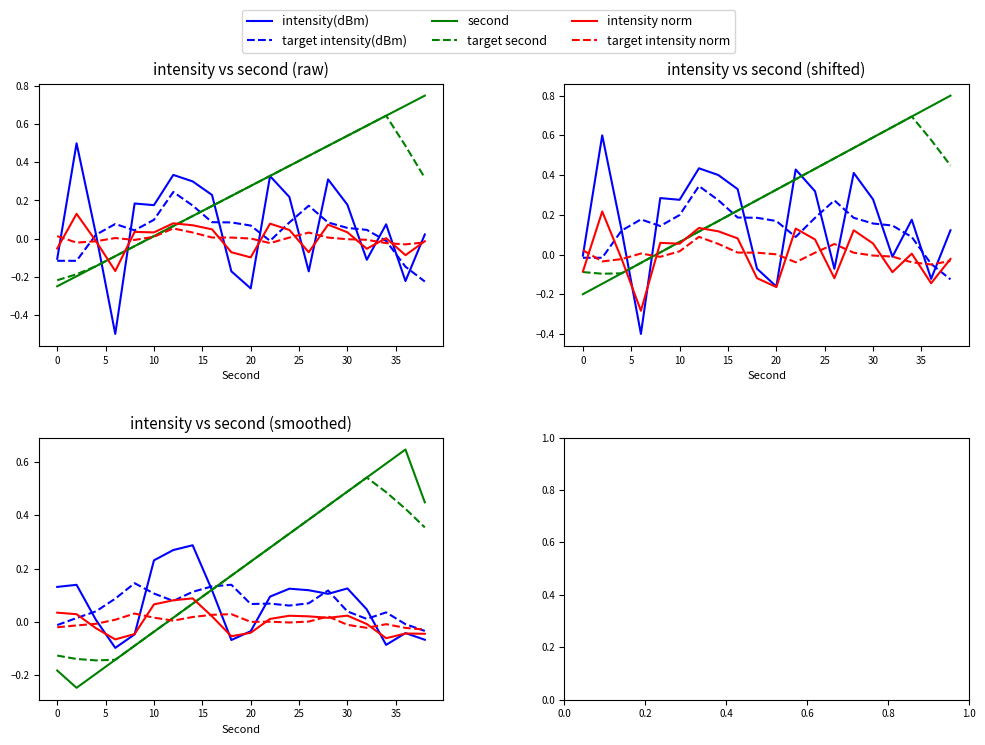

Between 10 and 35, which series saw the biggest shift?

second